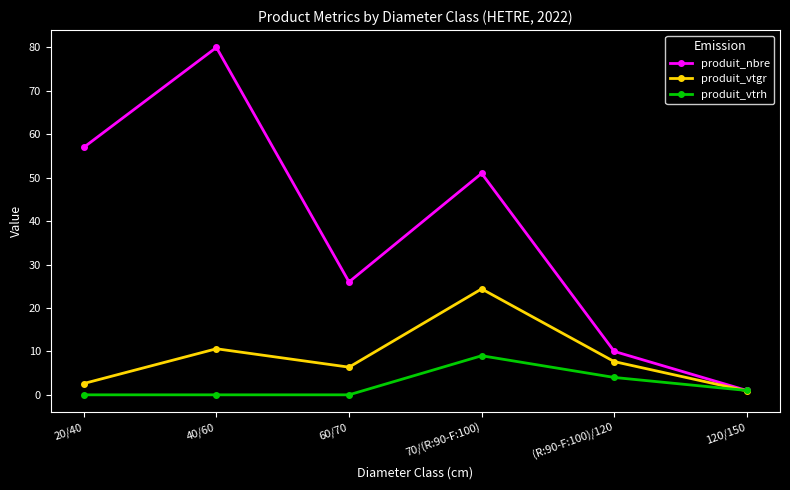

Rank the series by their average value, from lowest to highest.

produit_vtrh, produit_vtgr, produit_nbre